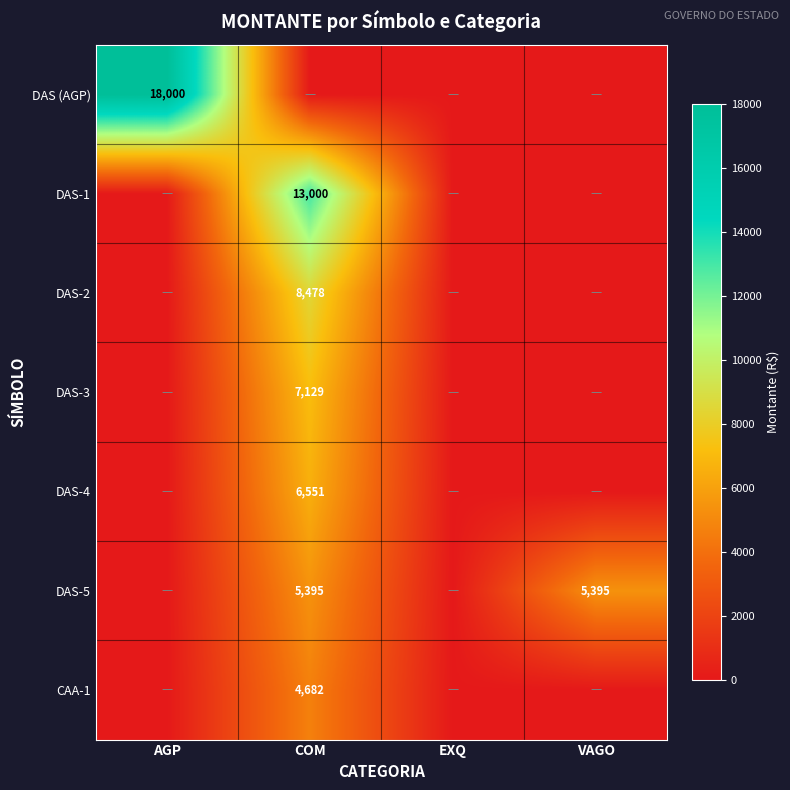

The value of DAS-5 at VAGO is 5395. True or false?

True